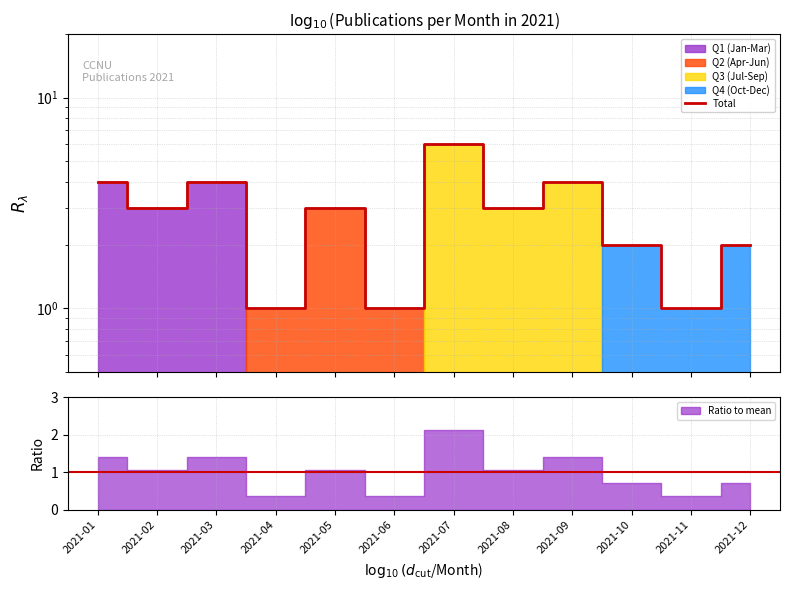

The value at 2021-12 is 3. True or false?

False